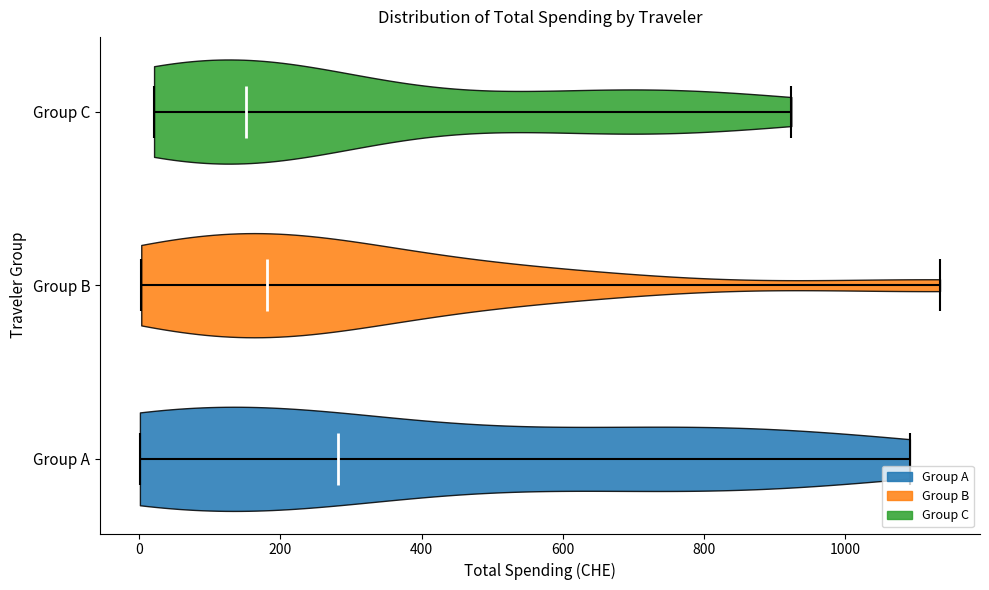

What is the lowest point the violin for Group B reaches on the x-axis? The values are not printed on the chart, so give them approximately, as read against the axis.

0